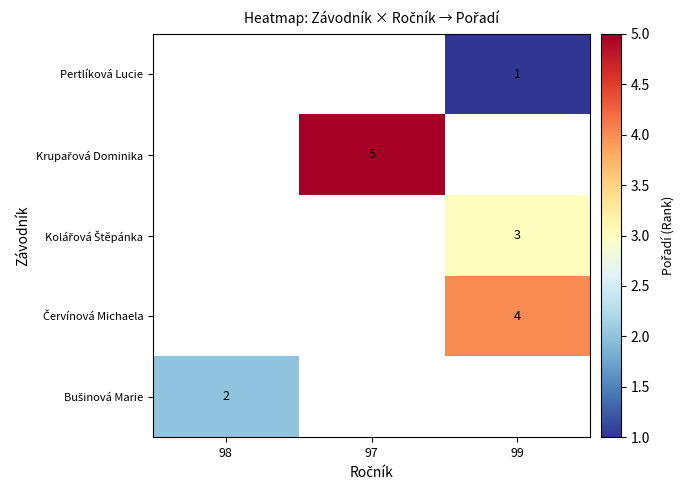

Is it true that Pertlíková Lucie equals 1 at 99?

True